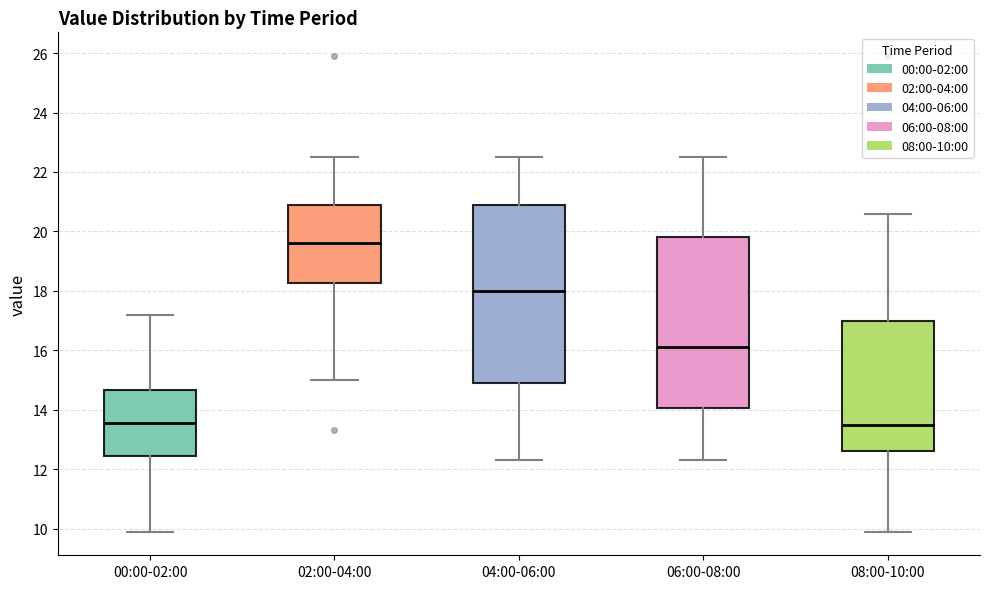

Where does the upper whisker of the box for 06:00-08:00 end on the y-axis? The values are not printed on the chart, so give them approximately, as read against the axis.

22.6